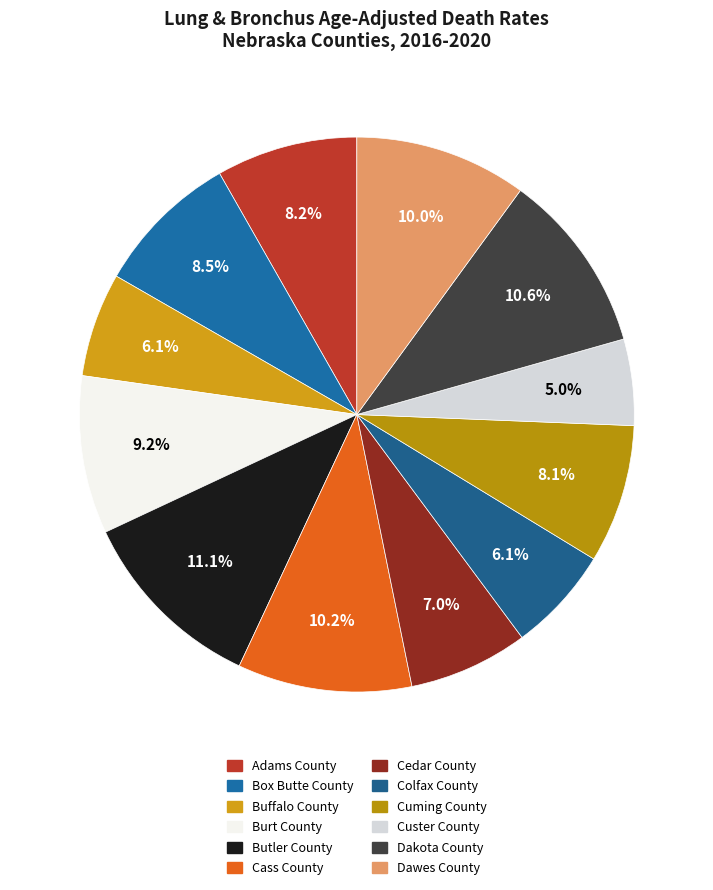

Which slice is the largest?

Butler County